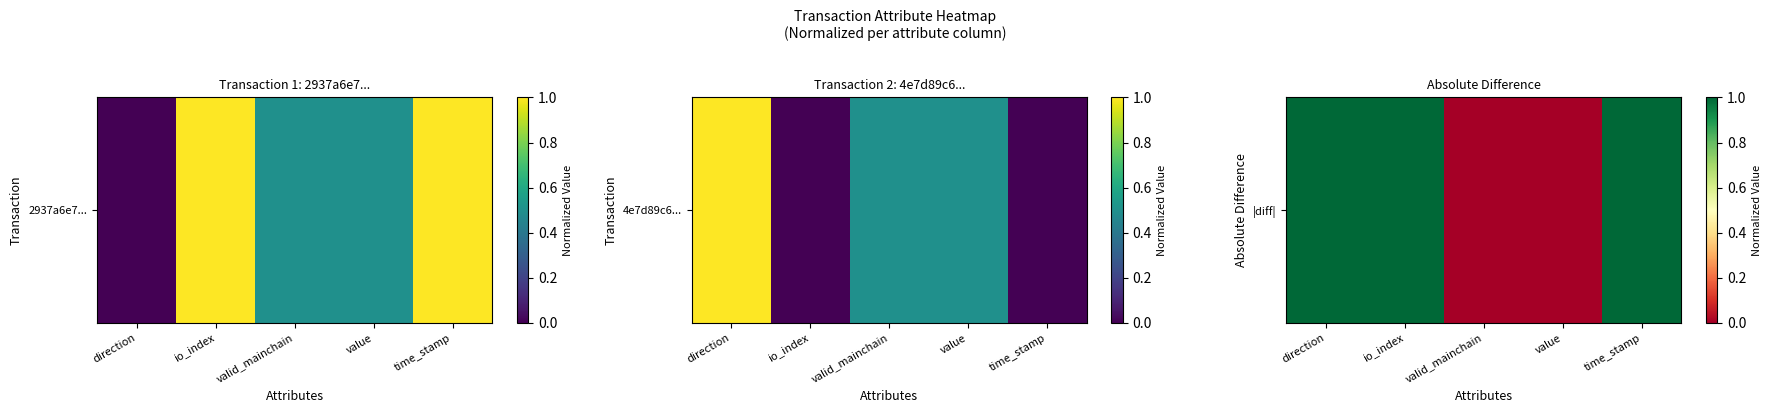

Rank the categories by value from highest to lowest.

direction, io_index, time_stamp, valid_mainchain, value